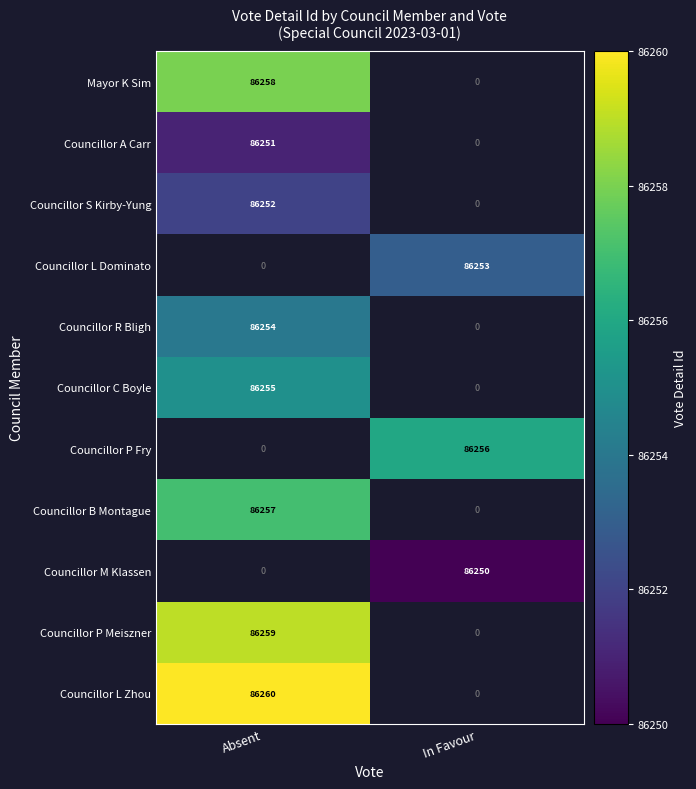

How many distinct data groups are displayed?

11